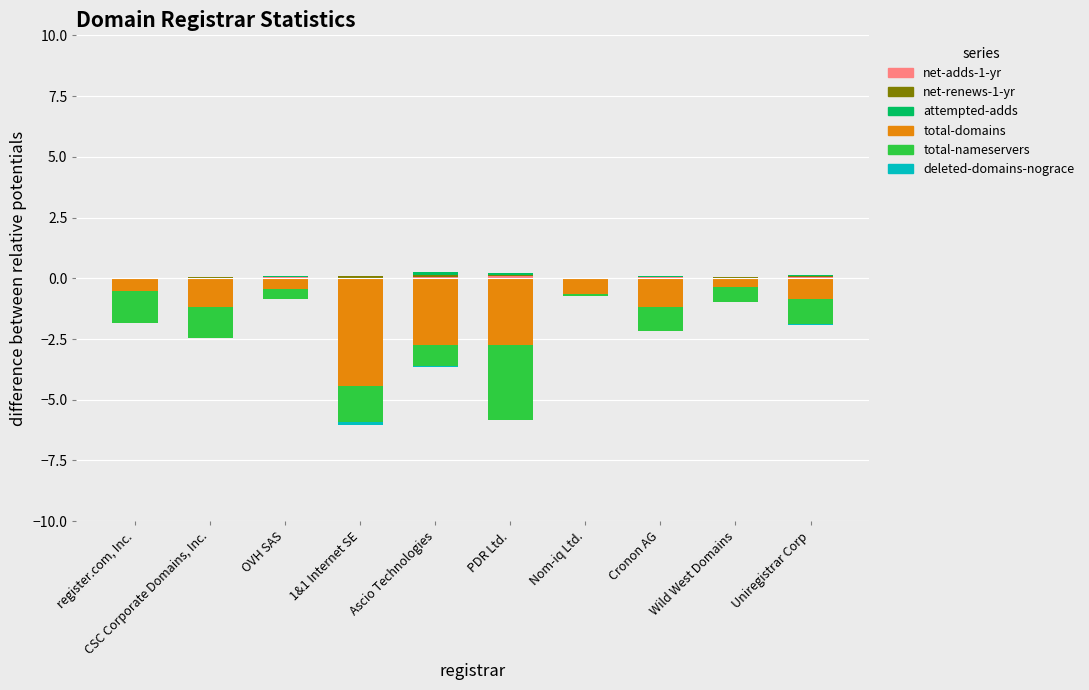

What is the sum of all deleted-domains-nograce values?

-0.2